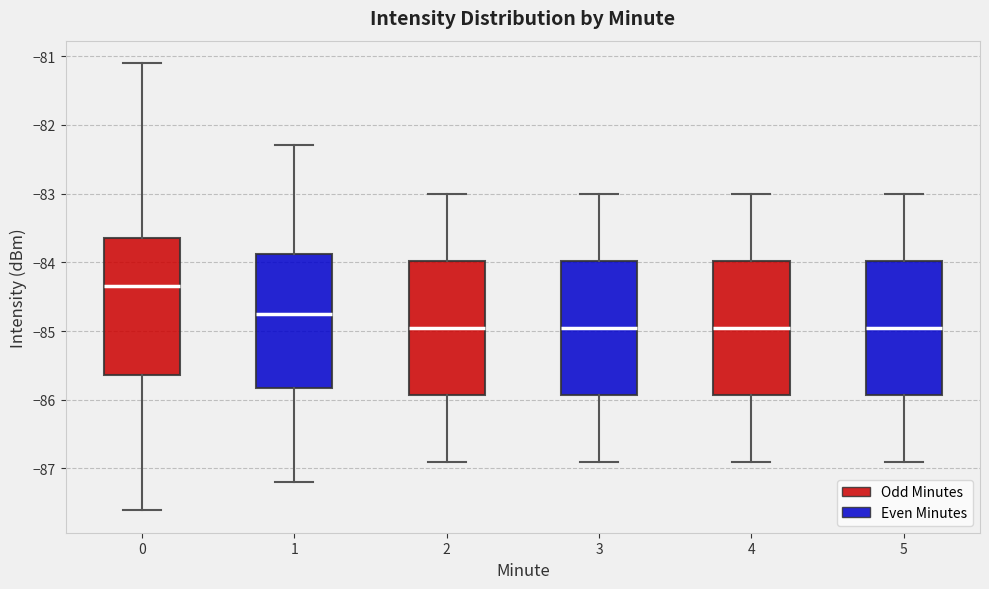

Reading left to right, read every box against the y-axis: the position of its median line, the range the box covers, and the ends of its whiskers. The values are not printed on the chart, so give them approximately, as read against the axis.

0: median -84.3, box -85.6 to -83.6, whiskers -87.6 to -81.1
1: median -84.7, box -85.8 to -83.9, whiskers -87.2 to -82.3
2: median -84.9, box -85.9 to -84.0, whiskers -86.9 to -83.0
3: median -84.9, box -85.9 to -84.0, whiskers -86.9 to -83.0
4: median -84.9, box -85.9 to -84.0, whiskers -86.9 to -83.0
5: median -84.9, box -85.9 to -84.0, whiskers -86.9 to -83.0